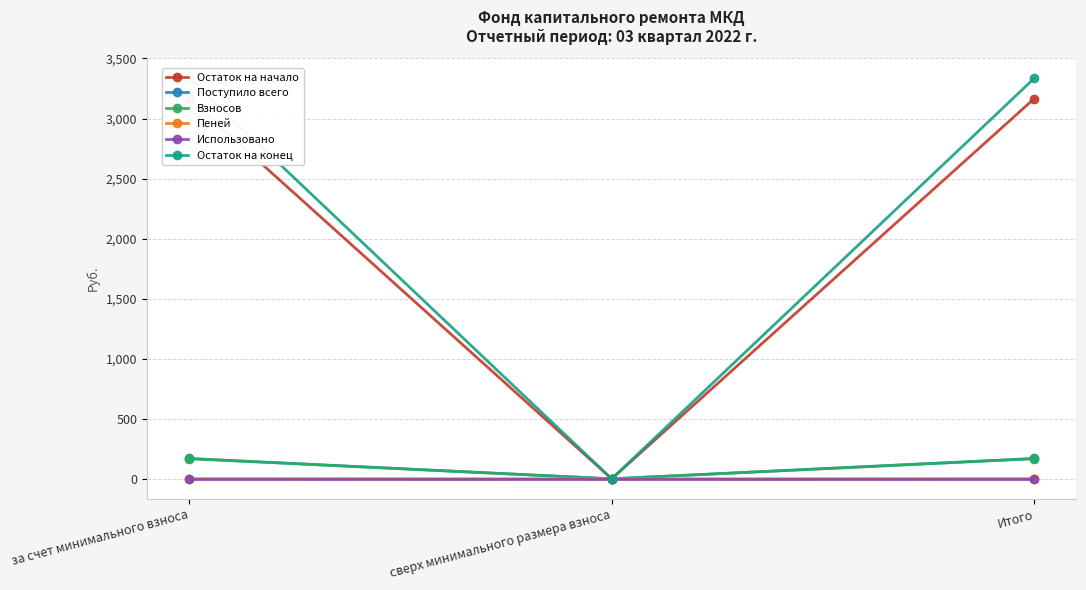

Reading right to left, transcribe all the data shown in this chart.

Остаток на начало: 3165.6	0.0	3165.6
Поступило всего: 169.2	0.0	169.2
Взносов: 167.6	0.0	167.6
Пеней: 1.7	0.0	1.7
Использовано: 0.0	0.0	0.0
Остаток на конец: 3334.8	0.0	3334.8